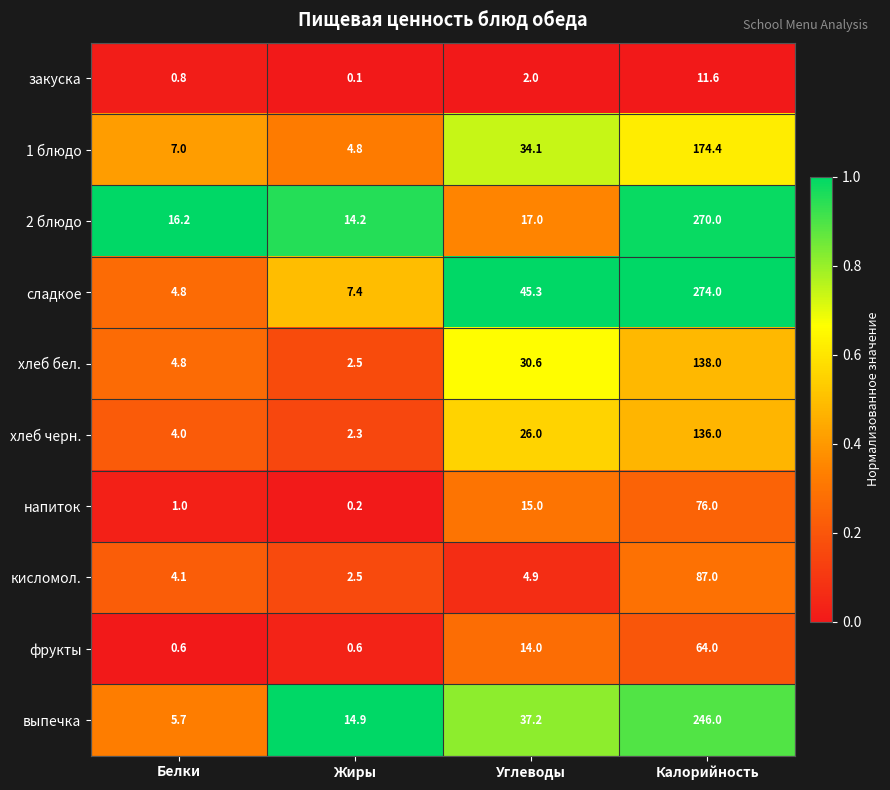

What is the greatest value displayed?

274.0